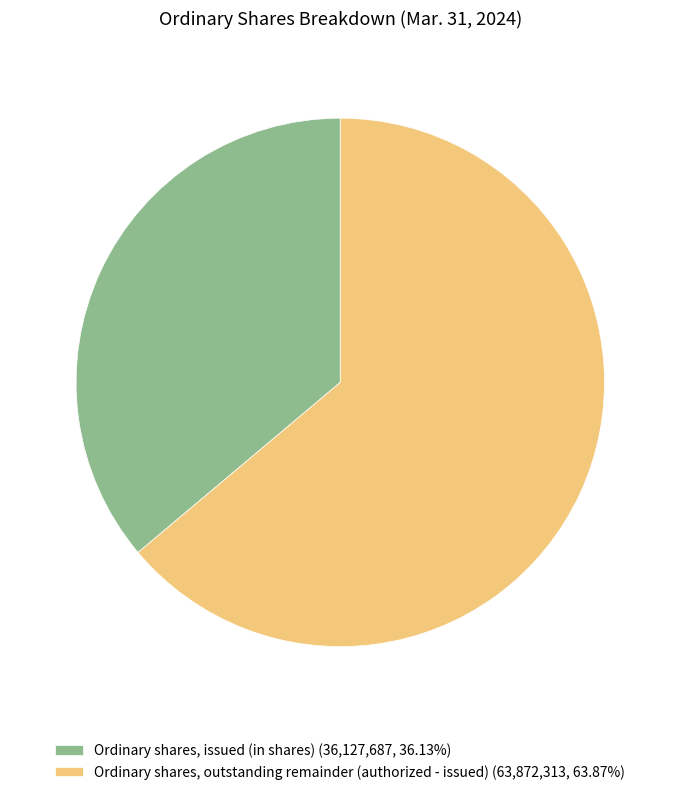

Is the sum of Ordinary shares, outstanding remainder (authorized - issued) (63,872,313, 63.87%) and Ordinary shares, issued (in shares) (36,127,687, 36.13%) greater than half?

Yes